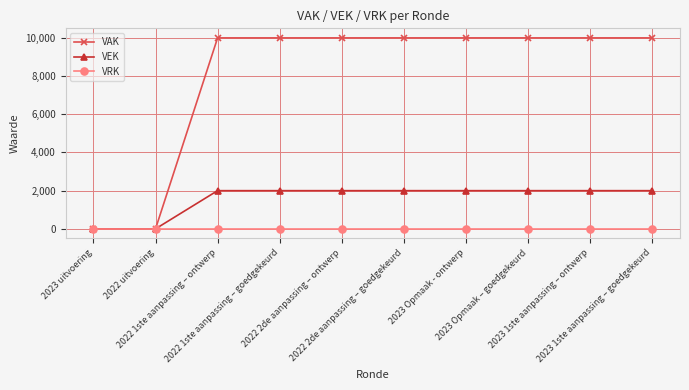

The VEK series shows 2000 at 2022 2de aanpassing – ontwerp. True or false?

True